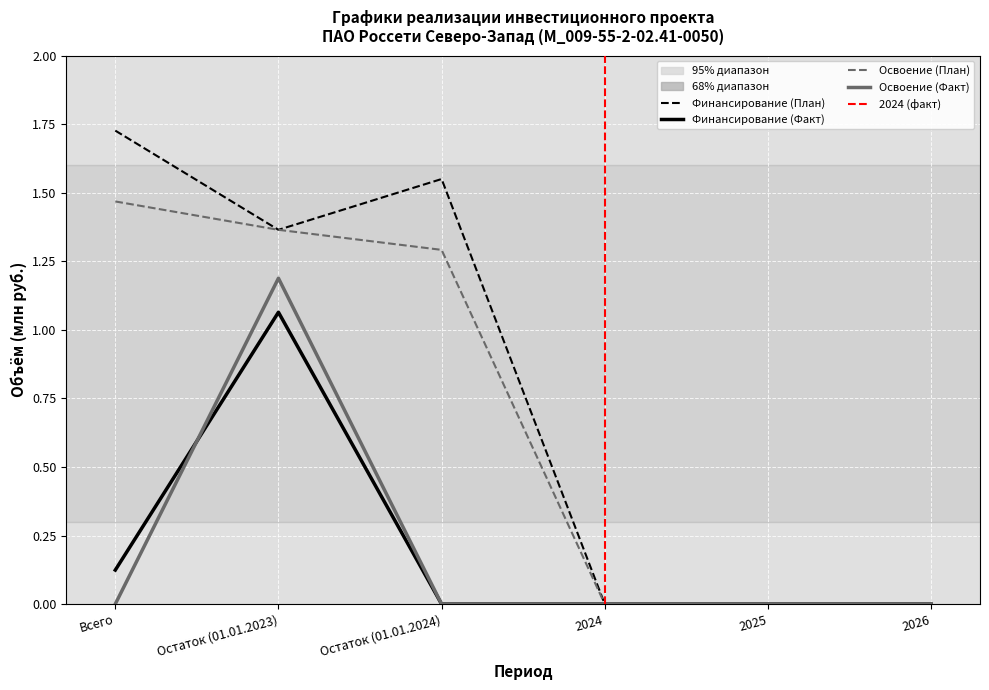

List the labels in order of Финансирование (Факт) value, smallest first.

Остаток (01.01.2024), 2024, 2025, 2026, Всего, Остаток (01.01.2023)